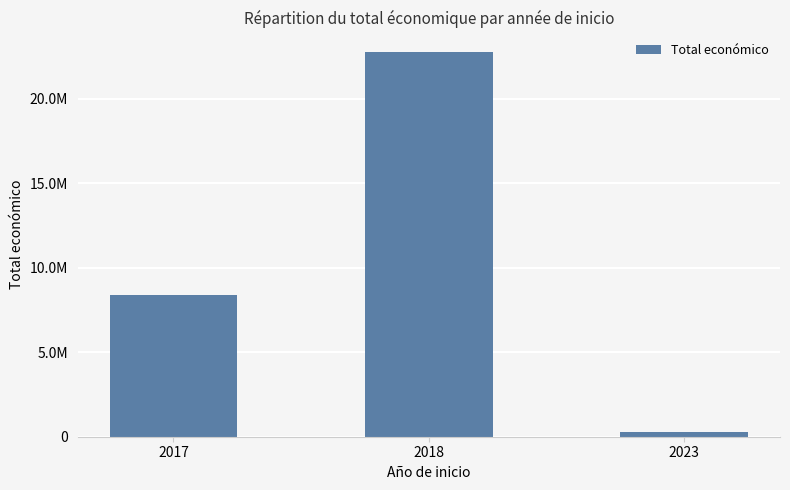

Does the chart contain any negative values?

No